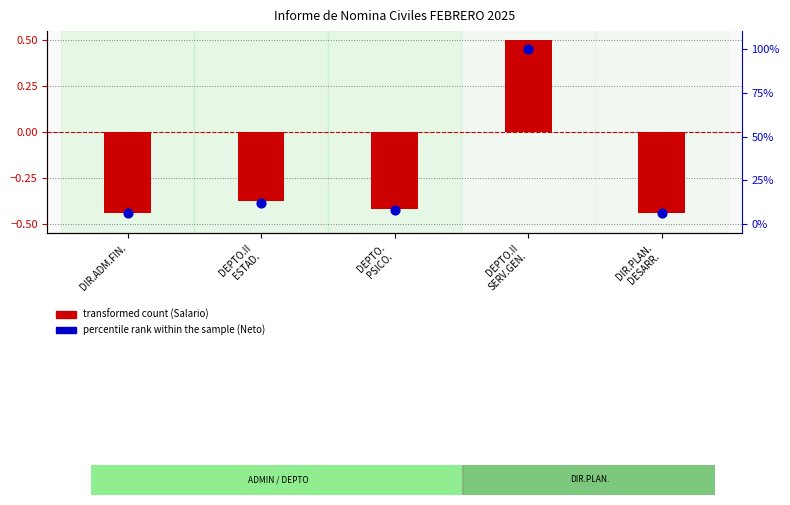

What is the total value across all series at DEPTO.II
ESTAD.?

12.0